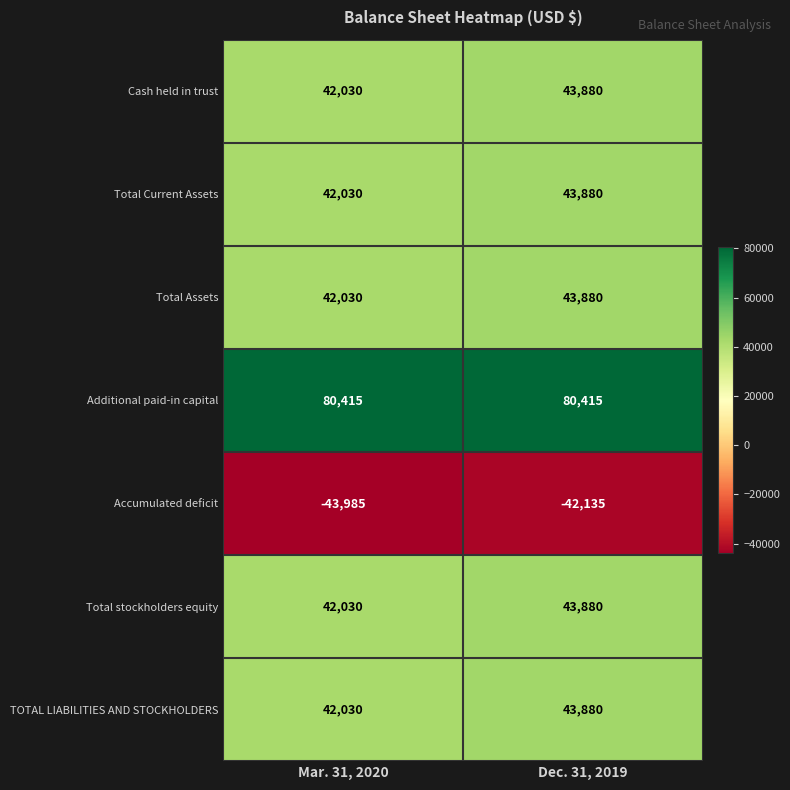

Rank the categories by TOTAL LIABILITIES AND STOCKHOLDERS value from highest to lowest.

Dec. 31, 2019, Mar. 31, 2020